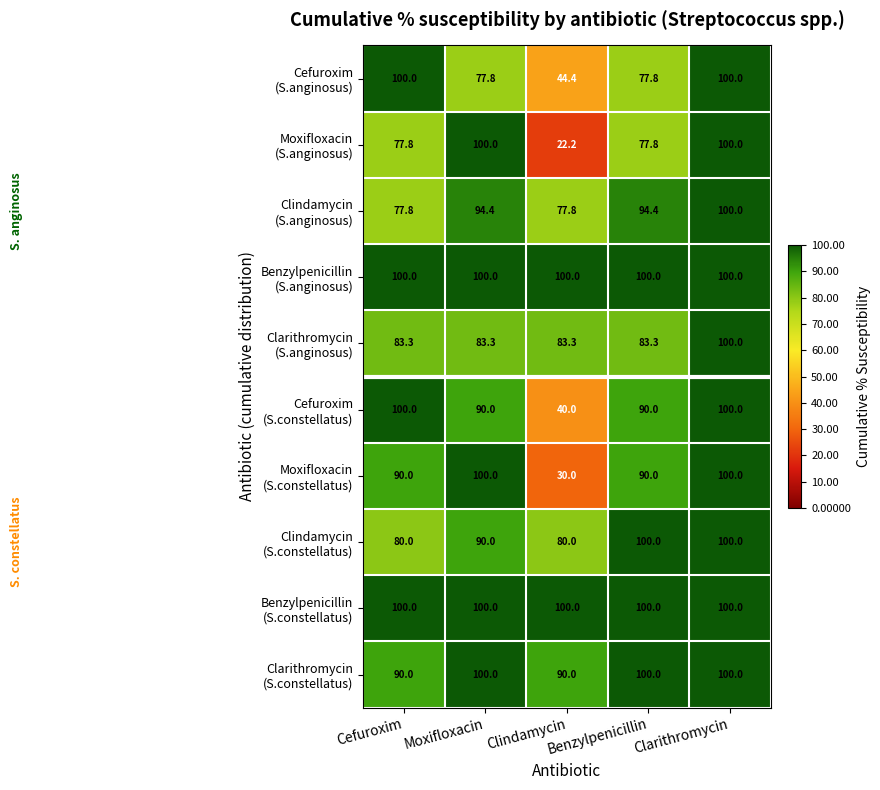

What is the difference between the highest and lowest values at Benzylpenicillin?

22.2